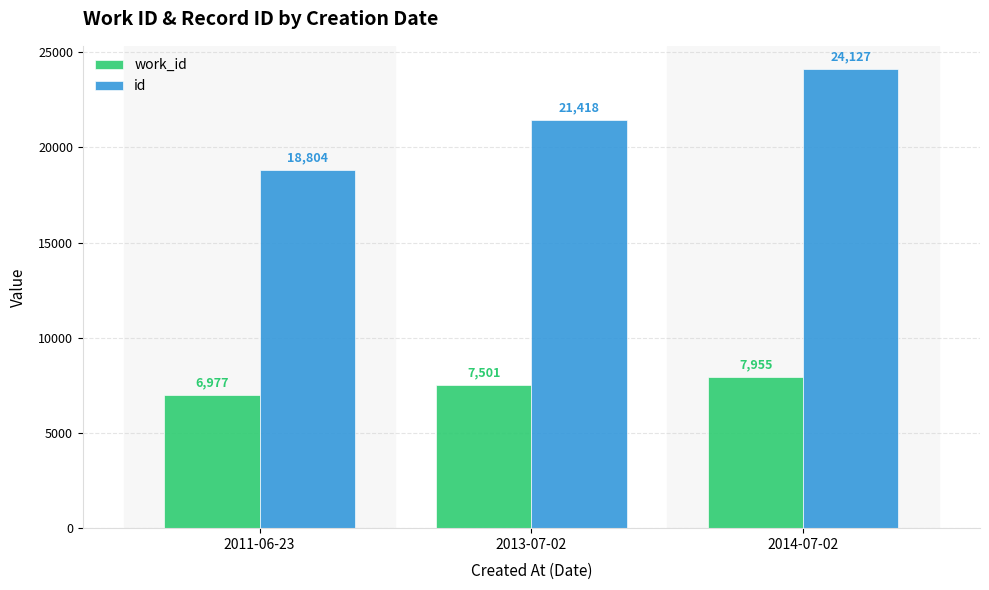

What is the maximum value for work_id?

7955